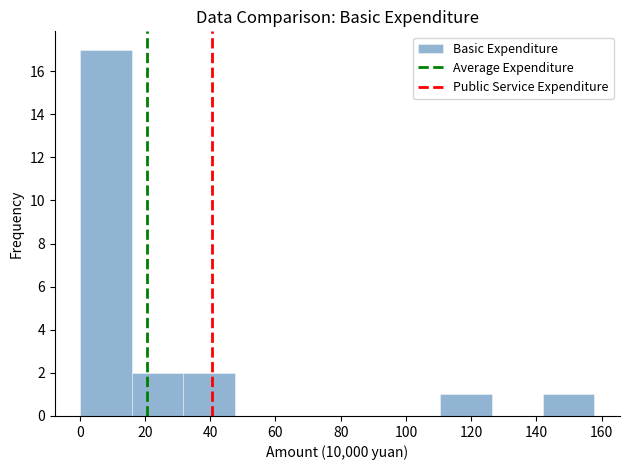

Reading left to right, transcribe this chart: for each bar, give the range it covers on the x-axis and its height. Neither the bar edges nor the heights are printed on the chart, so give them approximately, as read against the axes.

0 to 16: 17
16 to 32: 2
32 to 48: 2
48 to 64: 0
64 to 78: 0
78 to 94: 0
94 to 110: 0
110 to 126: 1
126 to 142: 0
142 to 158: 1